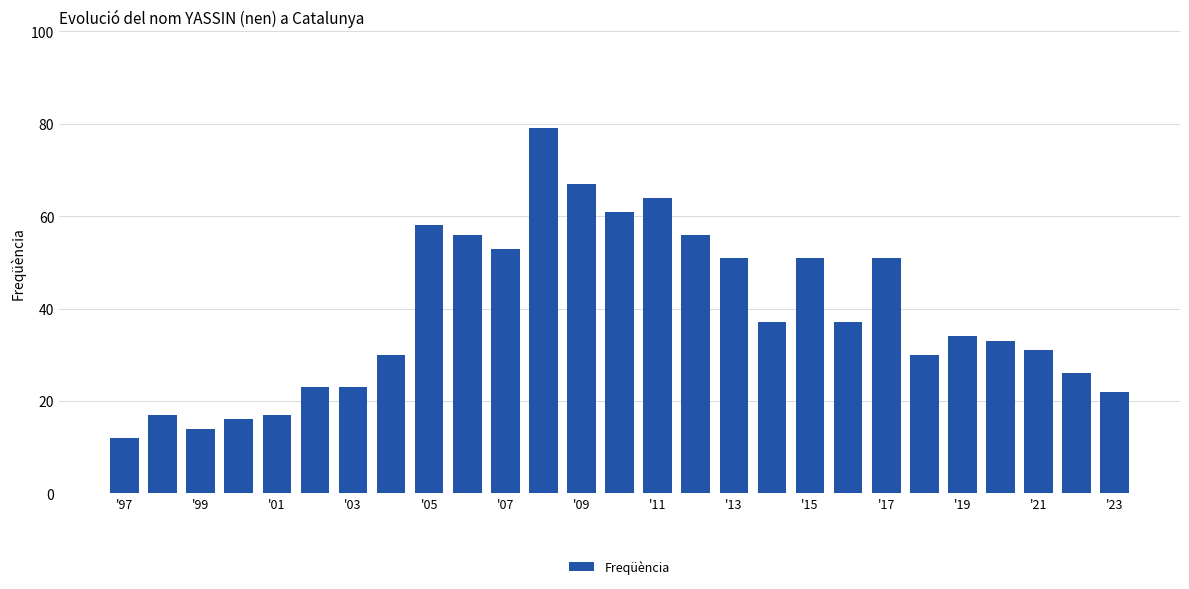

What is the value of the 21st bar from the left?

51